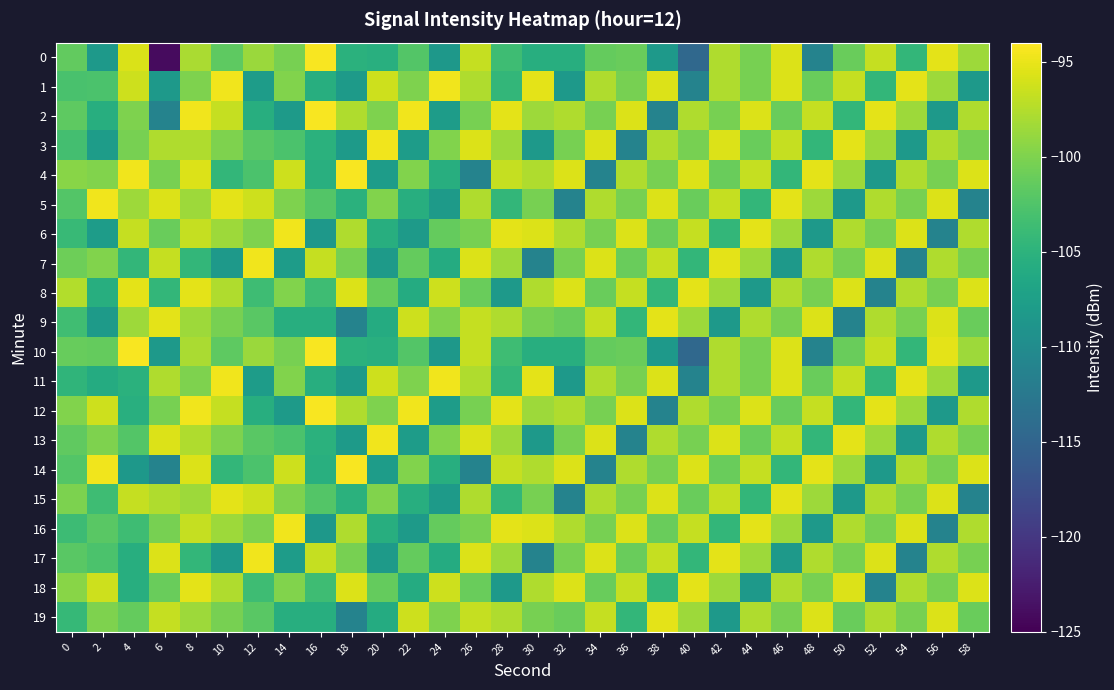

Rank the series by their maximum value, from lowest to highest.

8, 9, 15, 18, 19, 1, 3, 5, 6, 7, 11, 13, 16, 17, 0, 2, 4, 10, 12, 14